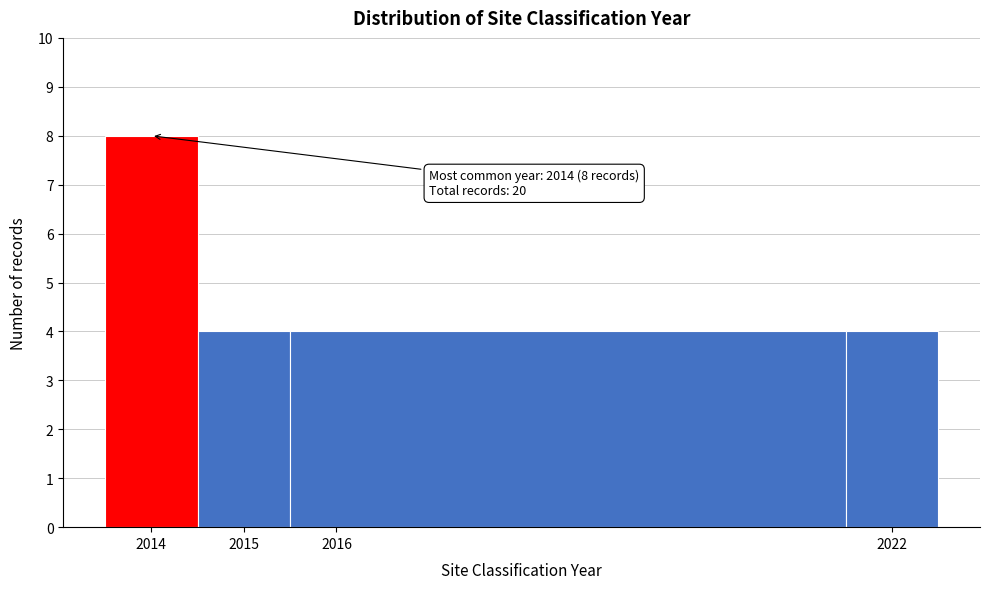

Which range on the x-axis has the tallest bar?

2013.5 to 2014.5